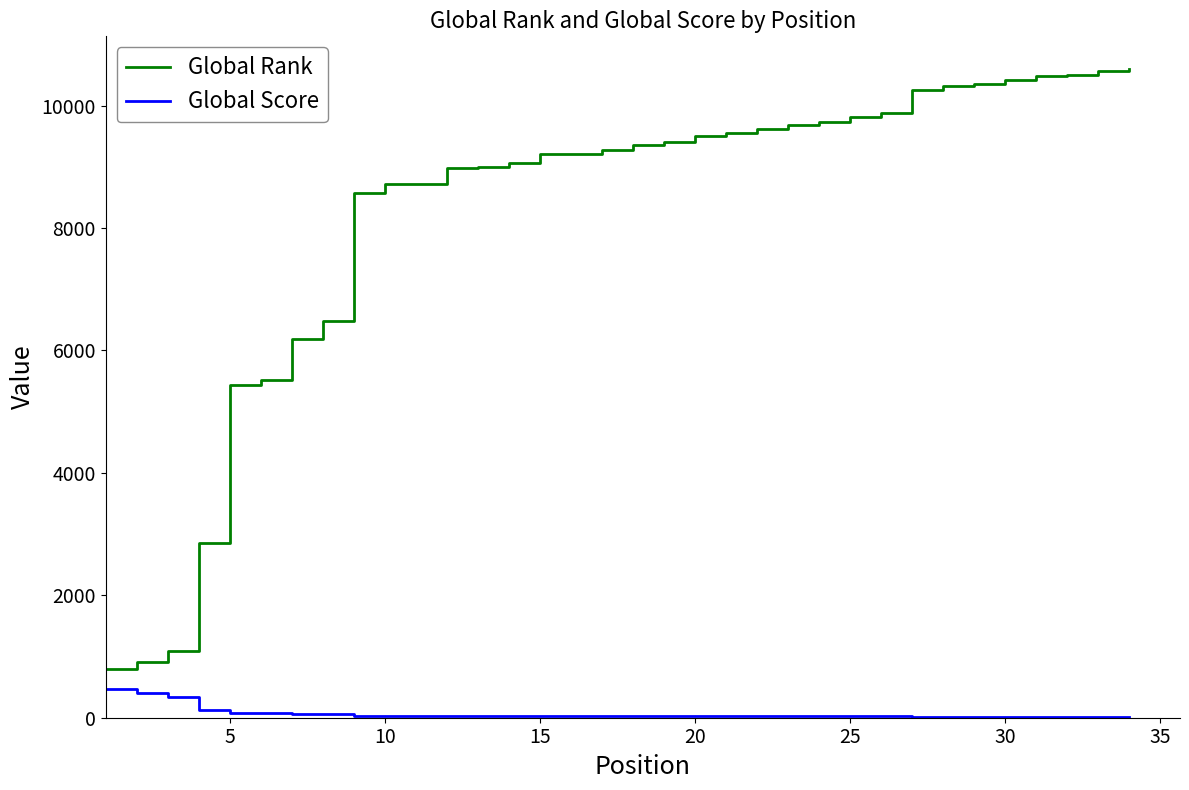

True or false: Global Score and Global Rank cross at least once.

False